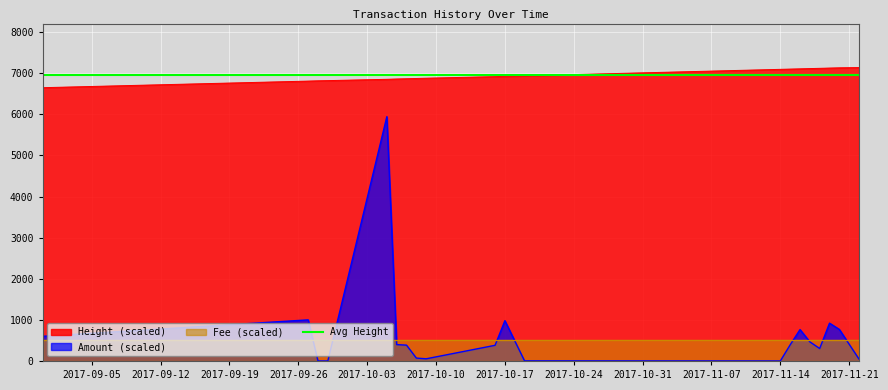

What is the minimum value for Height?

6647.2